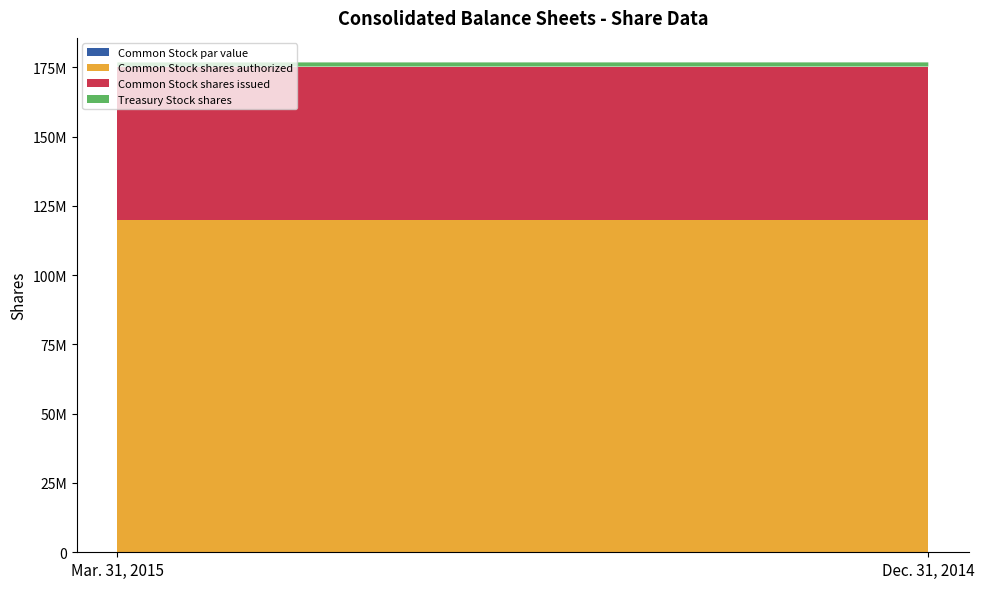

Reading left to right, what are all the values shown in this chart?

Common Stock par value: Mar. 31, 2015=0	Dec. 31, 2014=0
Common Stock shares authorized: Mar. 31, 2015=120000000	Dec. 31, 2014=120000000
Common Stock shares issued: Mar. 31, 2015=55253092	Dec. 31, 2014=55253092
Treasury Stock shares: Mar. 31, 2015=1490076	Dec. 31, 2014=1504064